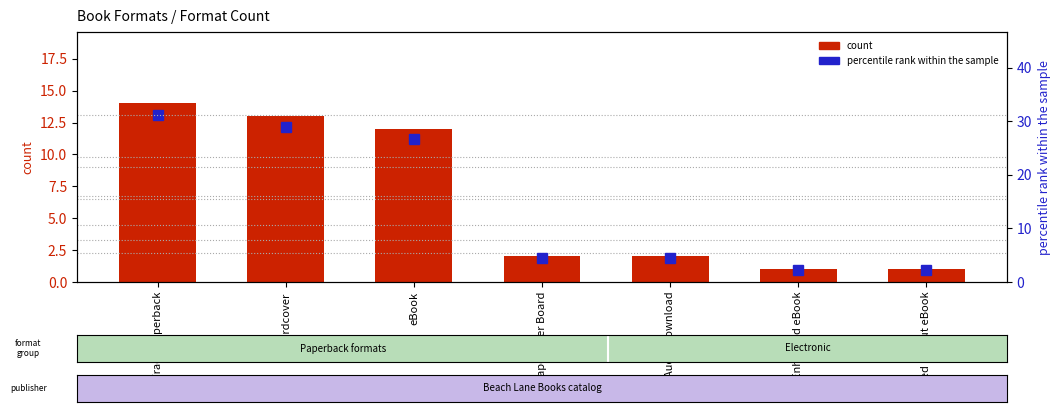

Which category has the highest value across all series?

Trade Paperback